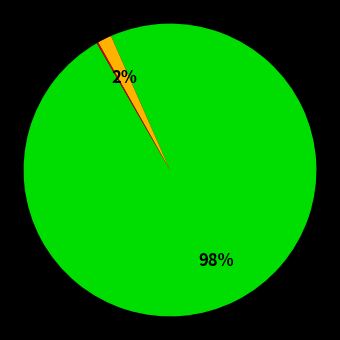

Is there a majority slice in this chart?

Yes